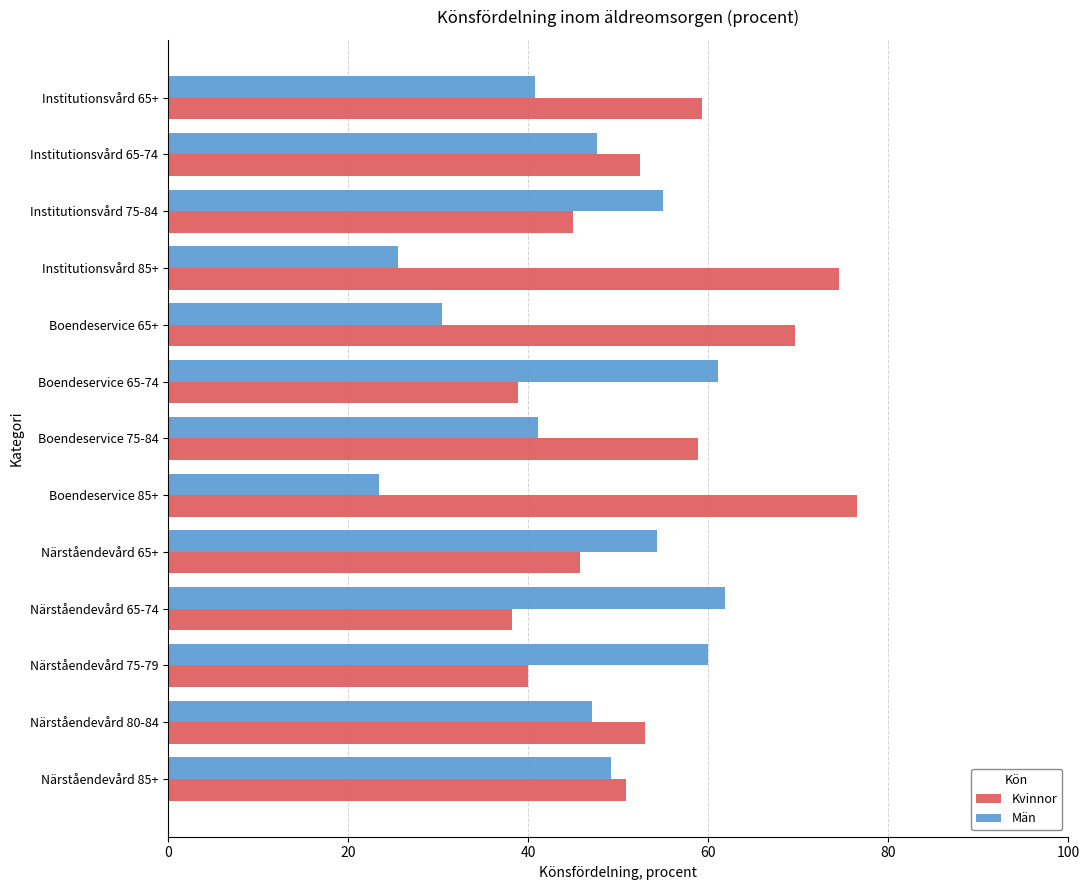

What are all the series names shown in the legend?

Kvinnor, Män